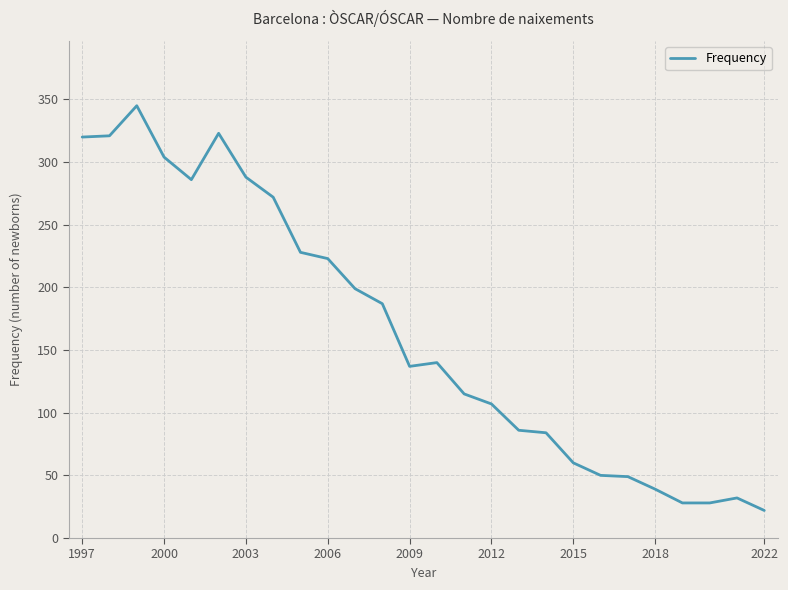

What is the smallest value displayed?

22